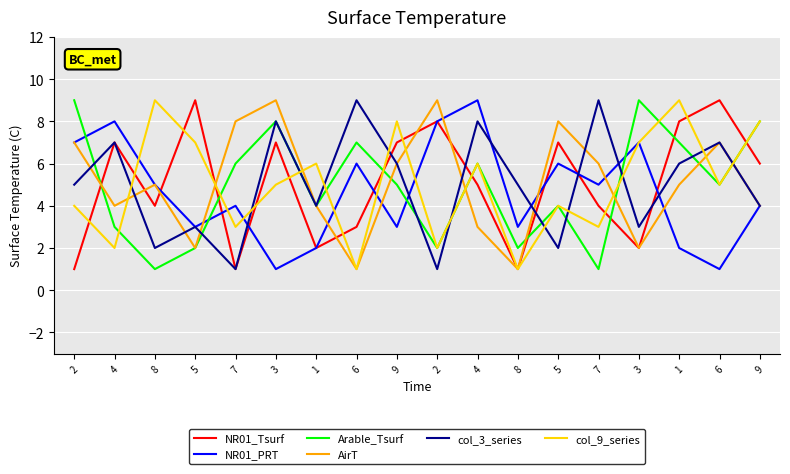

Reading right to left, extract all data points from this chart.

NR01_Tsurf: 6	9	8	2	4	7	1	5	8	7	3	2	7	1	9	4	7	1
NR01_PRT: 4	1	2	7	5	6	3	9	8	3	6	2	1	4	3	5	8	7
Arable_Tsurf: 8	5	7	9	1	4	2	6	2	5	7	4	8	6	2	1	3	9
AirT: 4	7	5	2	6	8	1	3	9	6	1	4	9	8	2	5	4	7
col_3_series: 4	7	6	3	9	2	5	8	1	6	9	4	8	1	3	2	7	5
col_9_series: 8	5	9	7	3	4	1	6	2	8	1	6	5	3	7	9	2	4